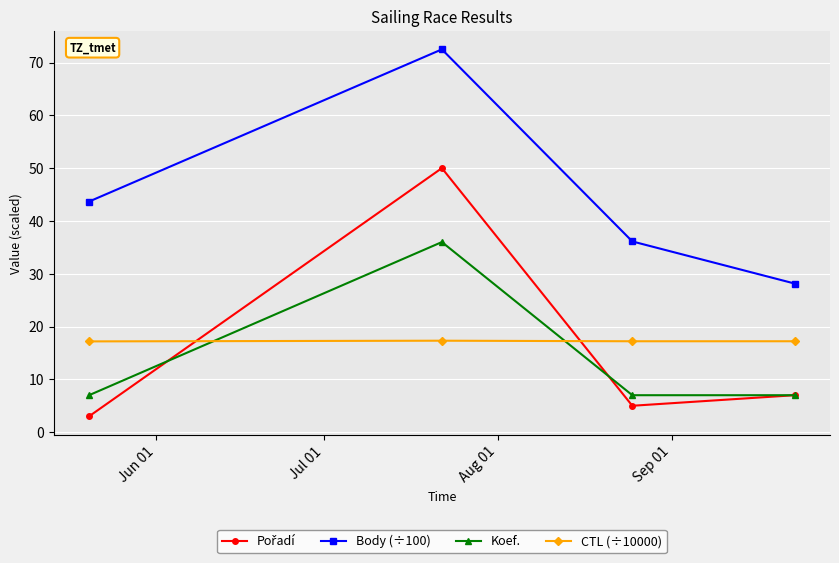

True or false: Body (÷100) has more than 2 points higher than both neighbors.

False